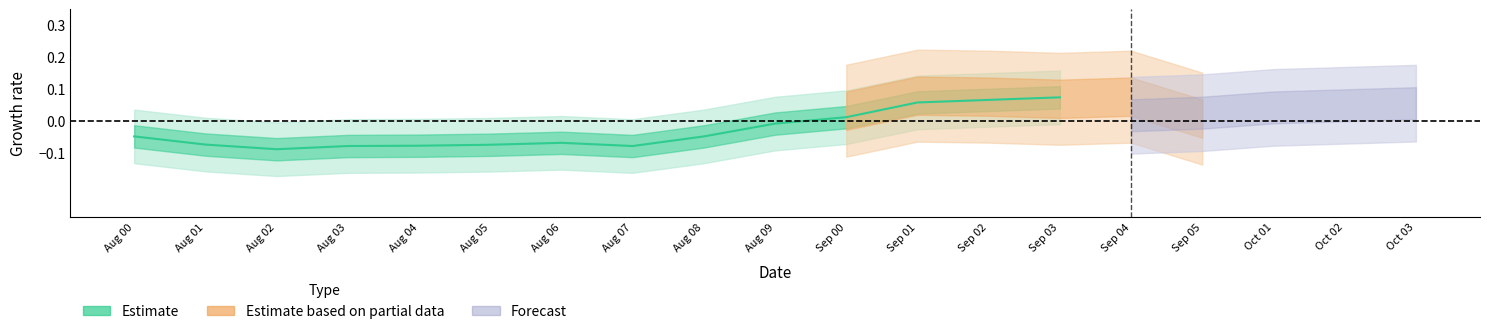

Where does the data first go above 0?

Sep 00